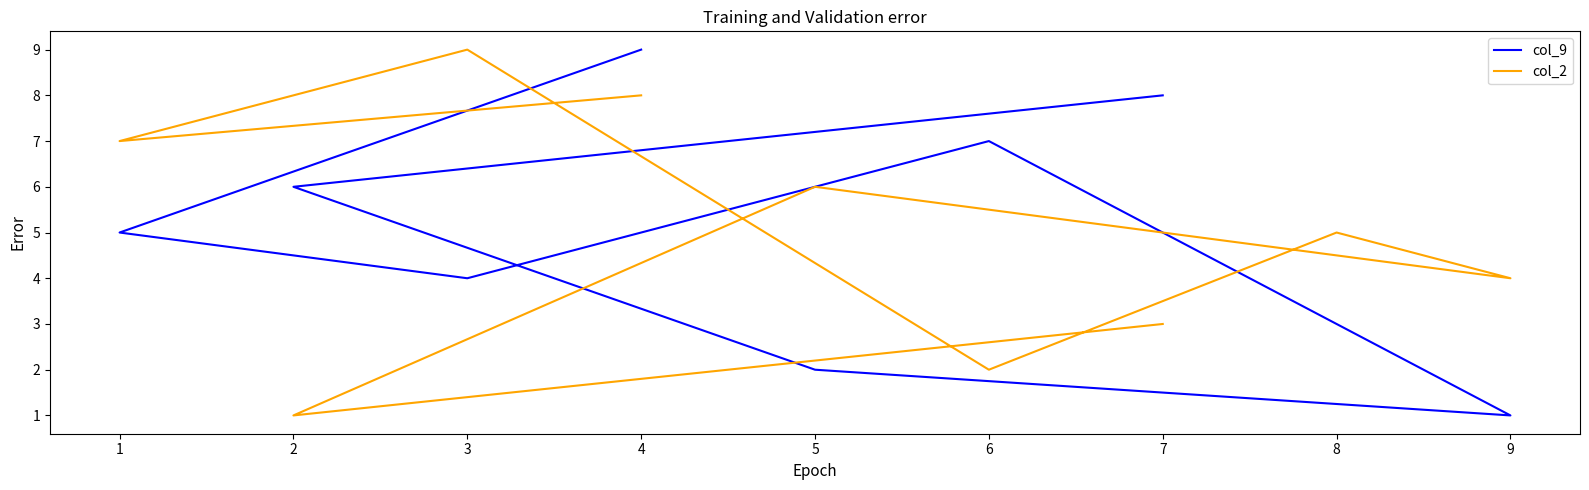

Where is col_9 nearest to the value 5?

7